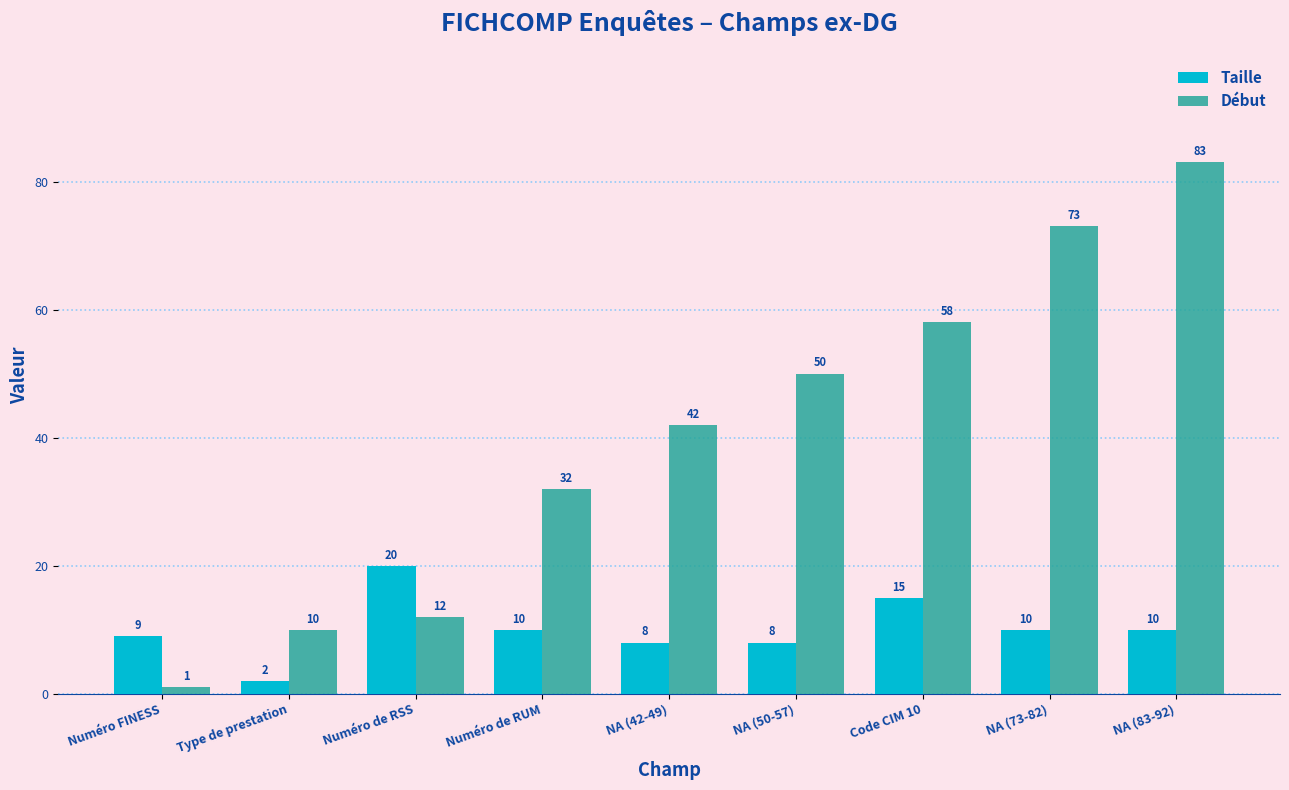

How many categories are shown in the chart?

9